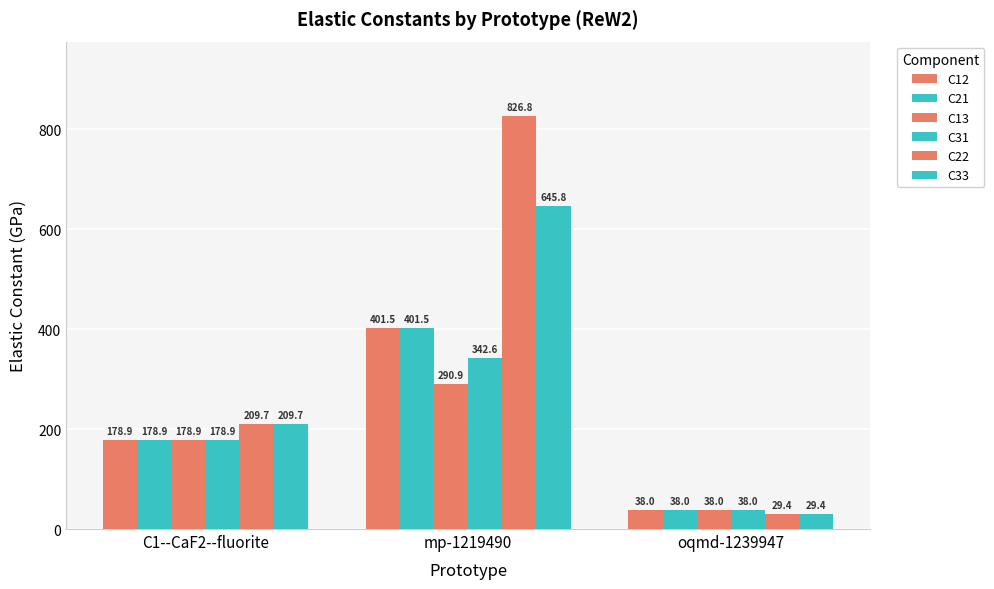

At which category is the sum across all series the highest?

mp-1219490